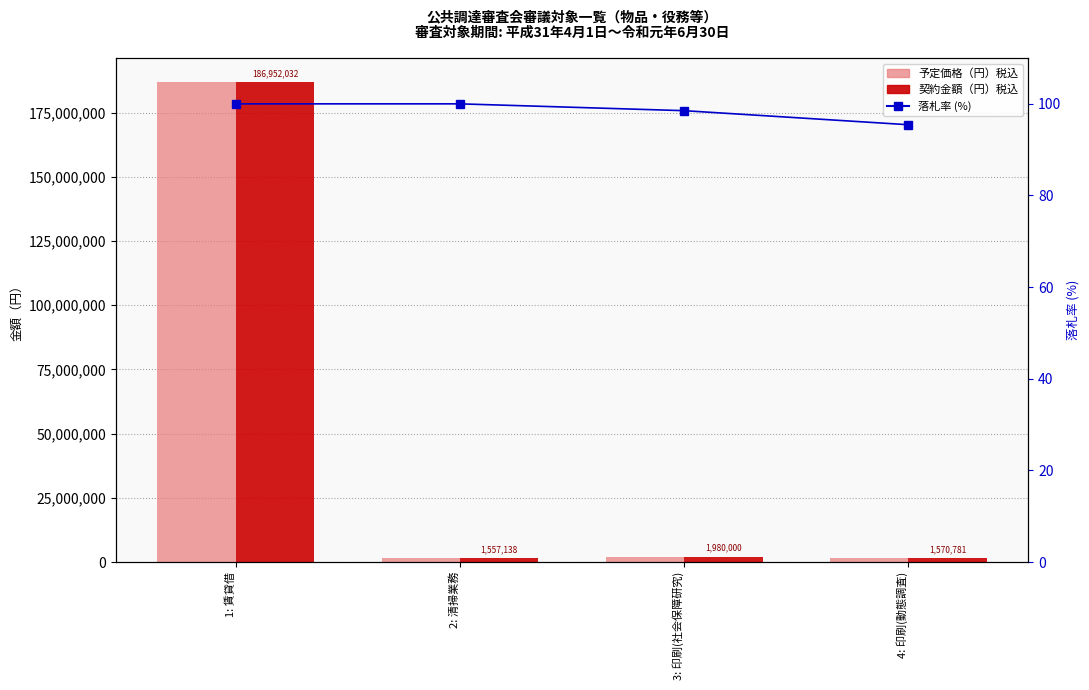

Count the 落札率 (%) values in the range 98 to 100.

3